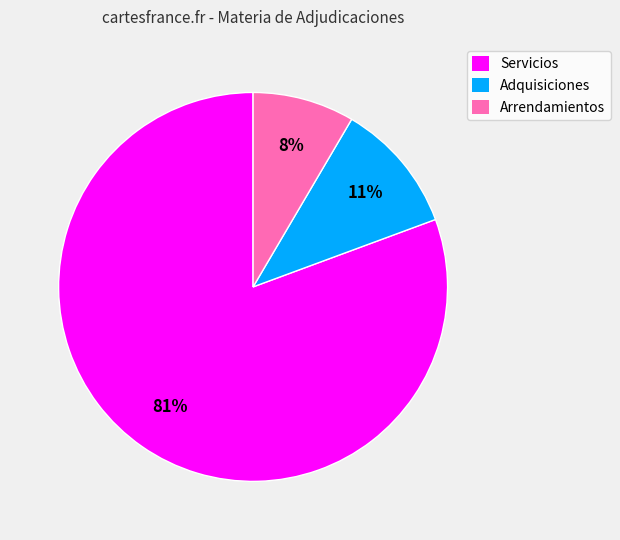

What is the largest slice in the pie chart?

Servicios